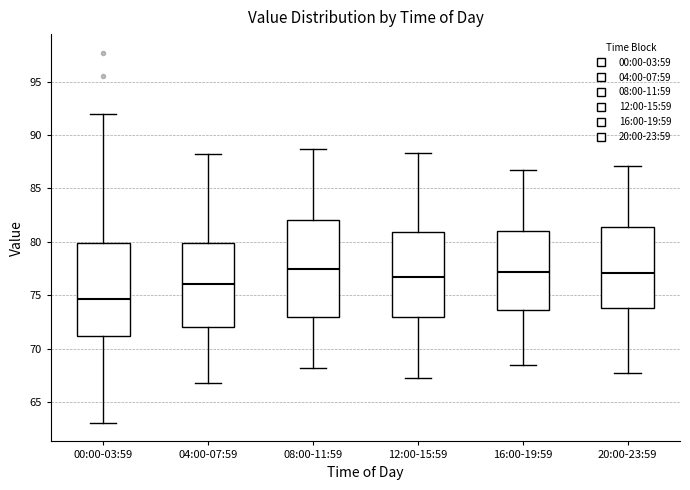

Where does the upper whisker of the box for 16:00-19:59 end on the y-axis? The values are not printed on the chart, so give them approximately, as read against the axis.

86.5